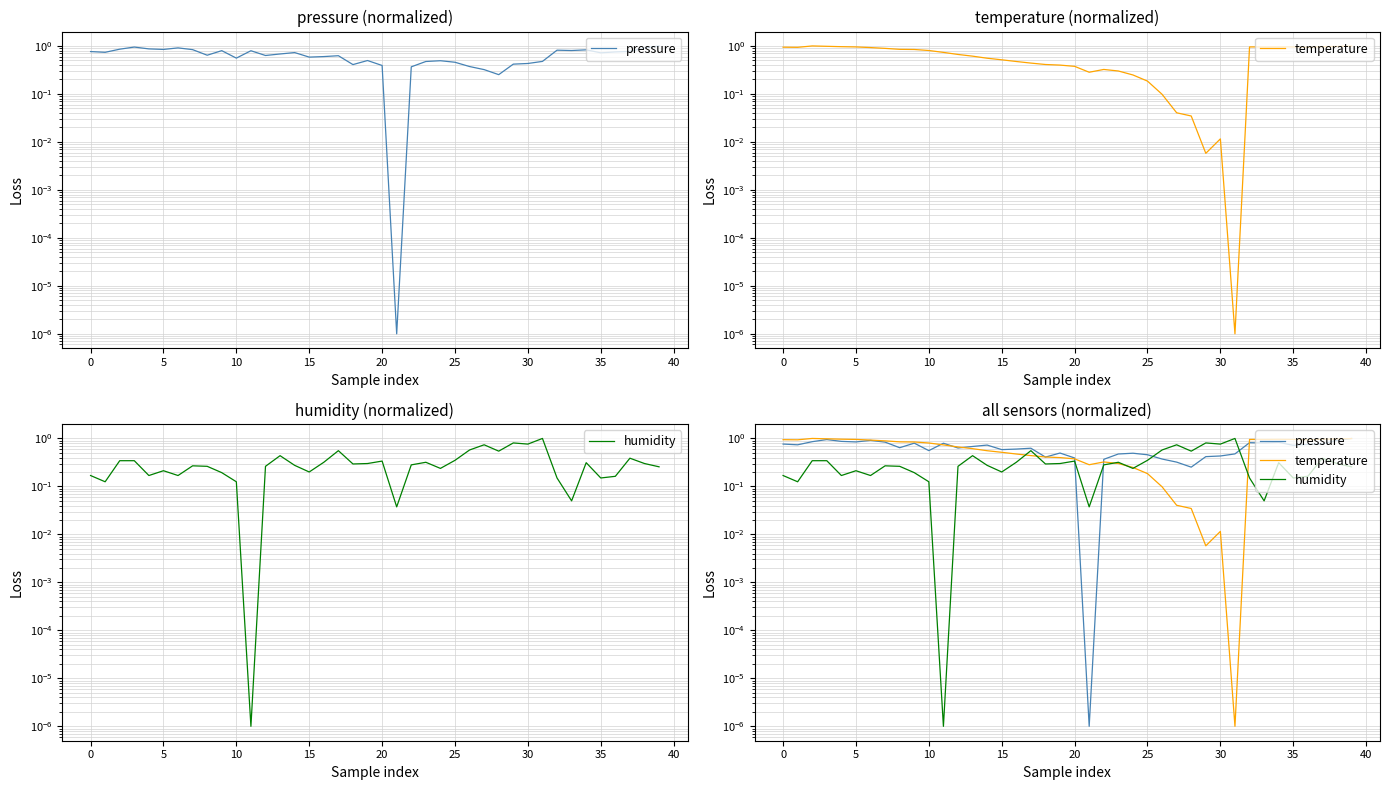

At which label is temperature closest to 0?

31